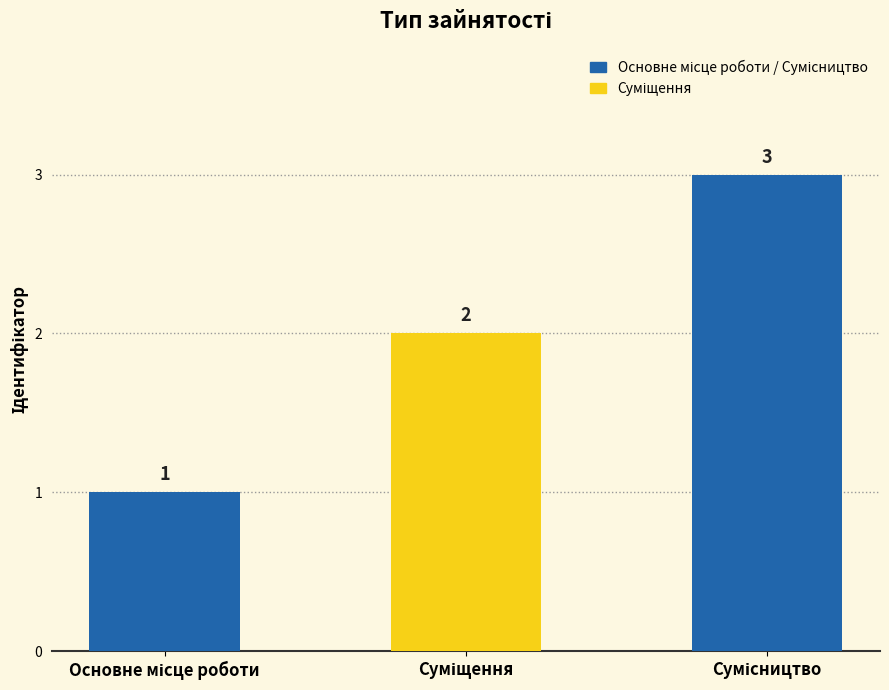

What is the value of the 3rd bar from the left?

3